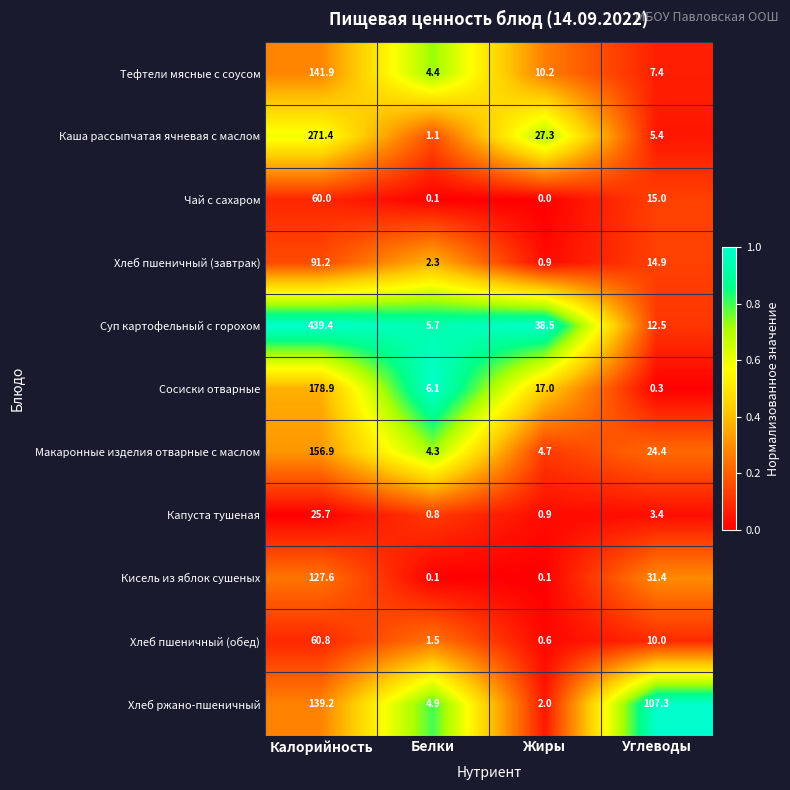

At Углеводы, list the series in order from largest to smallest.

Хлеб ржано-пшеничный, Кисель из яблок сушеных, Макаронные изделия отварные с маслом, Чай с сахаром, Хлеб пшеничный (завтрак), Суп картофельный с горохом, Хлеб пшеничный (обед), Тефтели мясные с соусом, Каша рассыпчатая ячневая с маслом, Капуста тушеная, Сосиски отварные